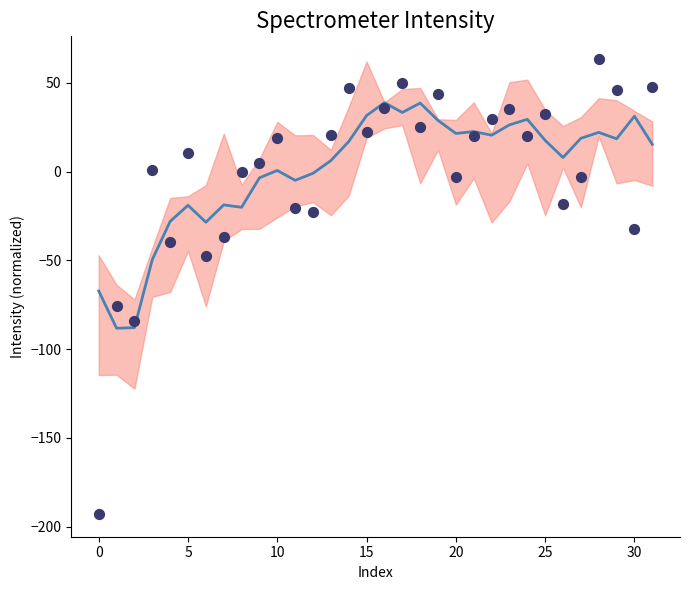

Which series has the largest total across all categories?

Intensity (smoothed)